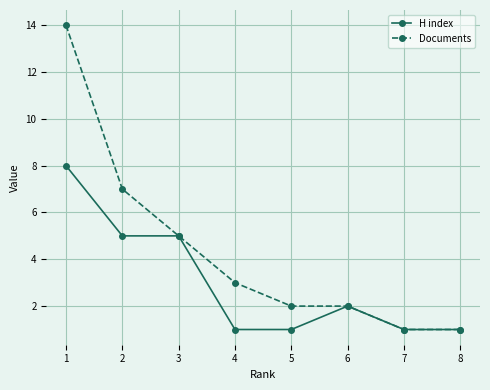

Between 1 and 4, which series saw the biggest shift?

Documents